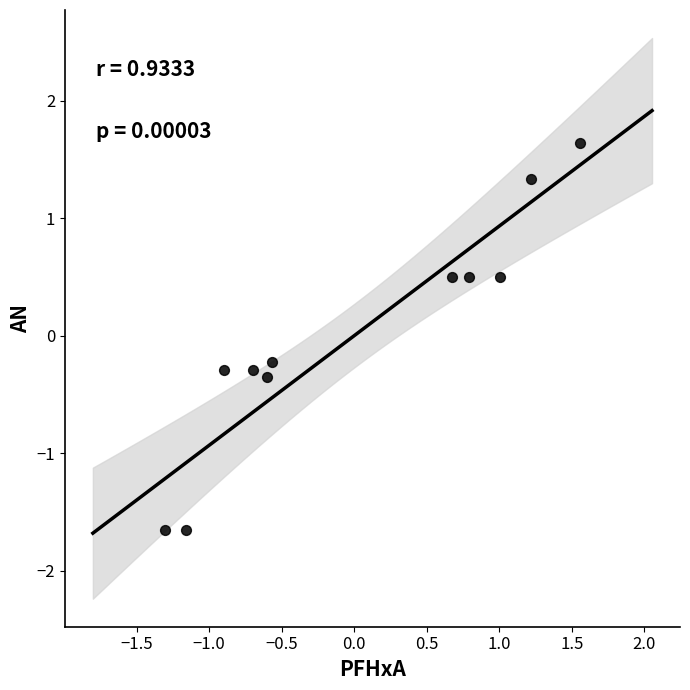

What is the range of Y values (max minus min)?

3.3